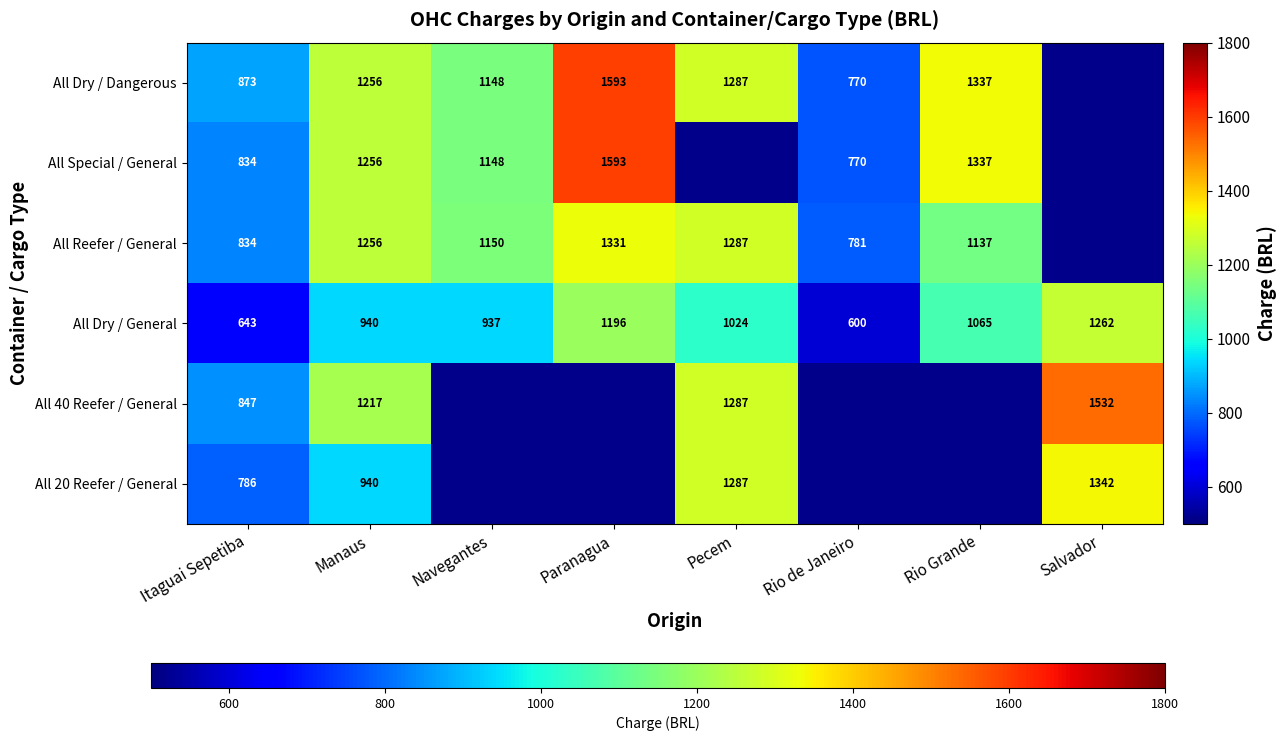

At which label does All Dry / General reach its minimum?

Rio de Janeiro